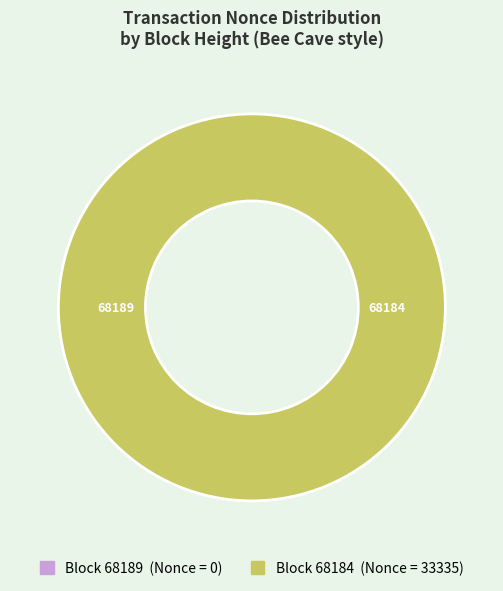

The 68189 slice represents 1% of the pie. True or false?

False